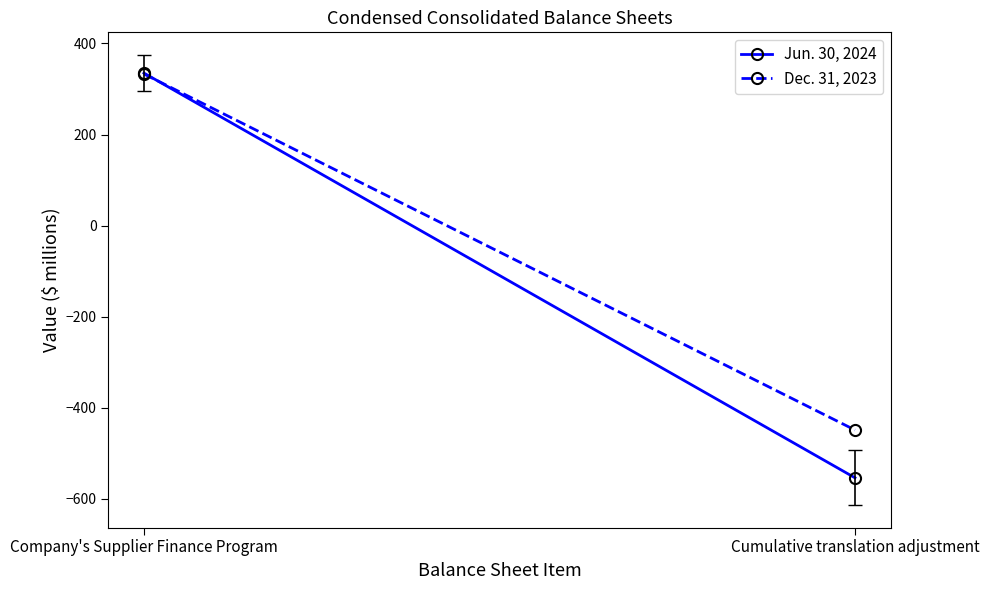

What are all the series names shown in the legend?

Jun. 30, 2024, Dec. 31, 2023